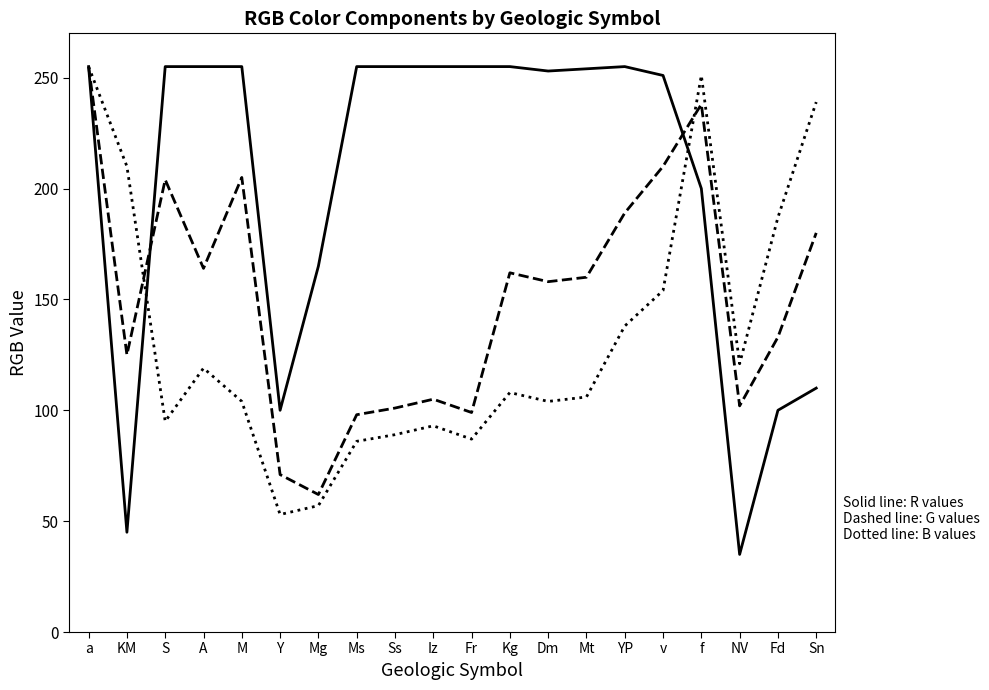

What position from the left is Mg?

7